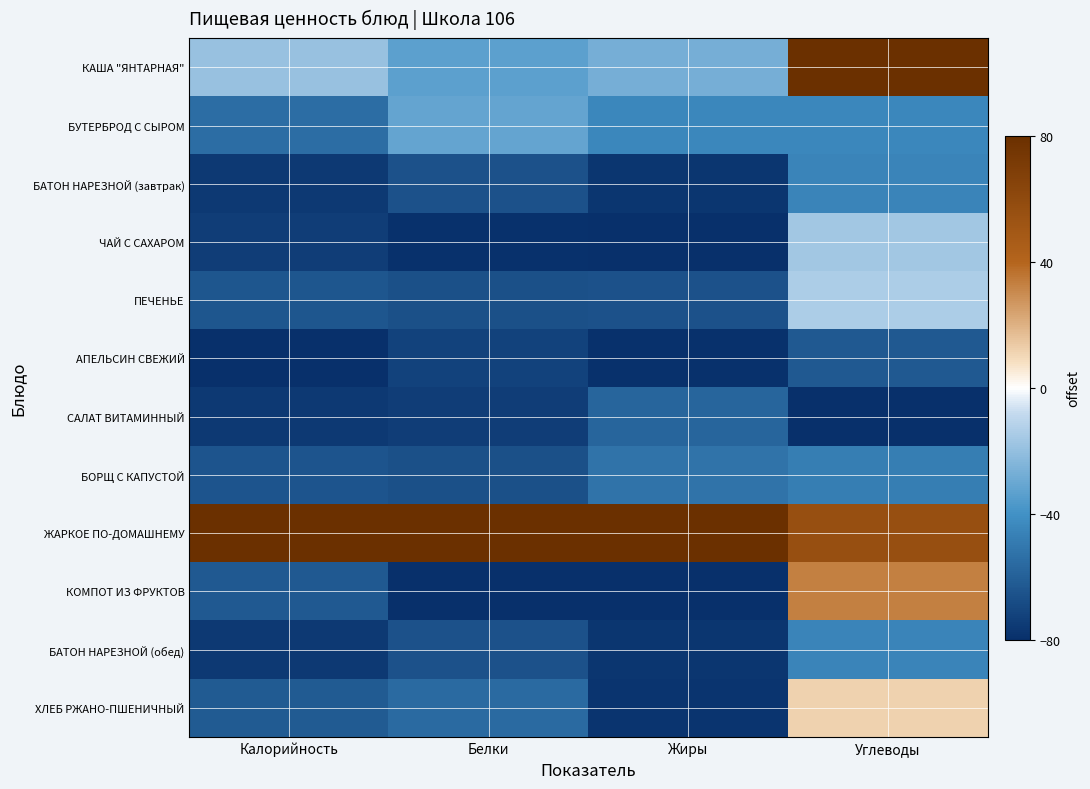

Rank the series by their maximum value, from highest to lowest.

КАША "ЯНТАРНАЯ", ЖАРКОЕ ПО-ДОМАШНЕМУ, КОМПОТ ИЗ ФРУКТОВ, ХЛЕБ РЖАНО-ПШЕНИЧНЫЙ, ПЕЧЕНЬЕ, ЧАЙ С САХАРОМ, БУТЕРБРОД С СЫРОМ, БАТОН НАРЕЗНОЙ (завтрак), БАТОН НАРЕЗНОЙ (обед), БОРЩ С КАПУСТОЙ, САЛАТ ВИТАМИННЫЙ, АПЕЛЬСИН СВЕЖИЙ